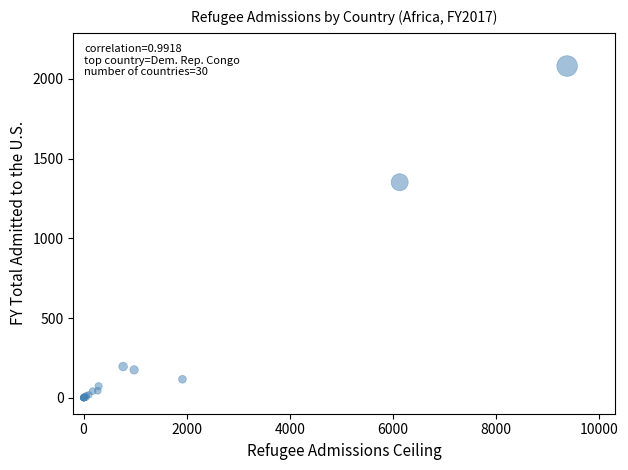

What Y value in the scatter plot is closest to 1040?

1352